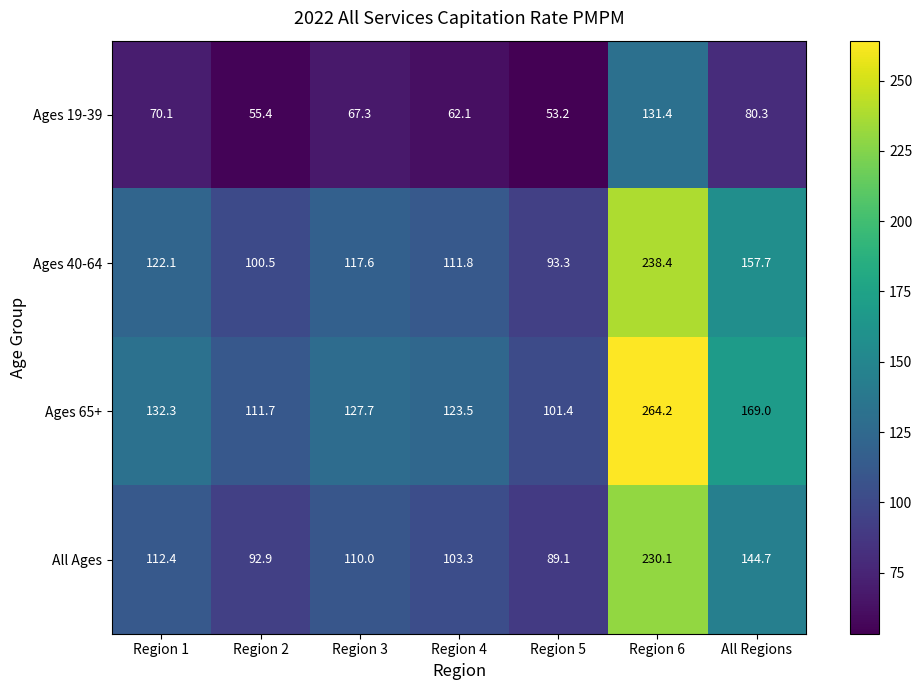

What is the sum of all Ages 19-39 values?

519.8